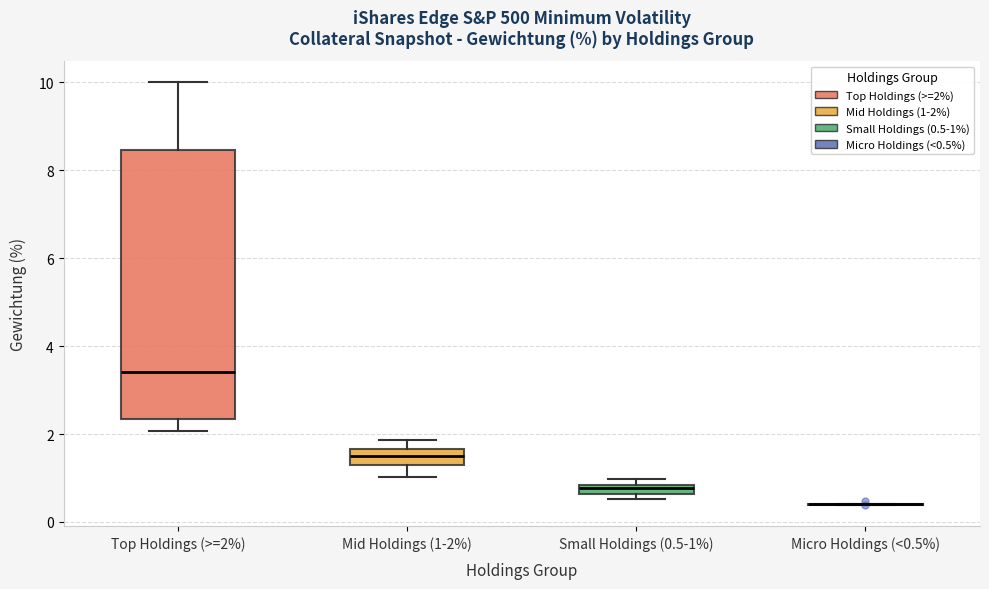

Which box is the tallest, from its lower edge to its upper edge?

Top Holdings (>=2%)